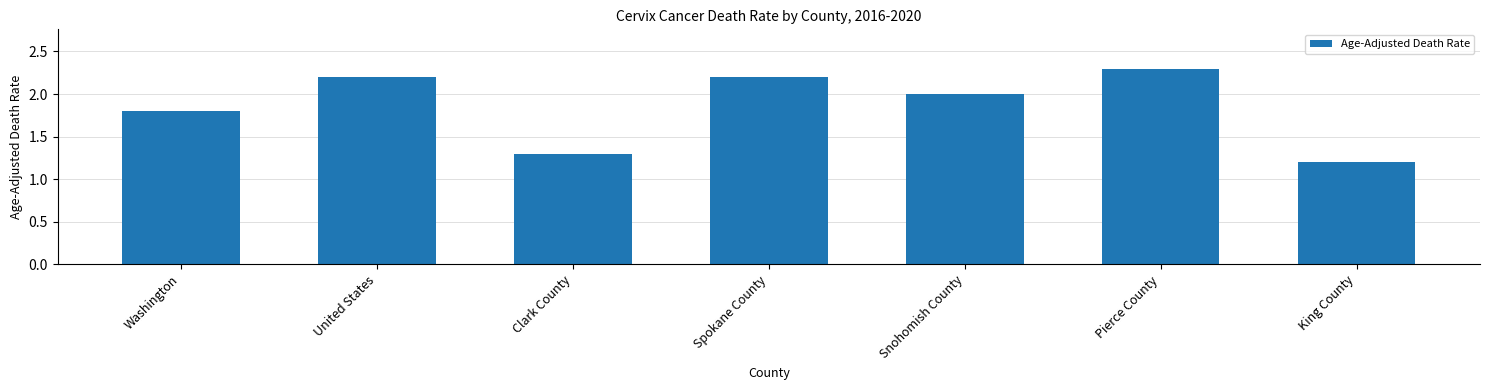

Approximately how many times larger is the value at Snohomish County compared to Clark County?

1.5